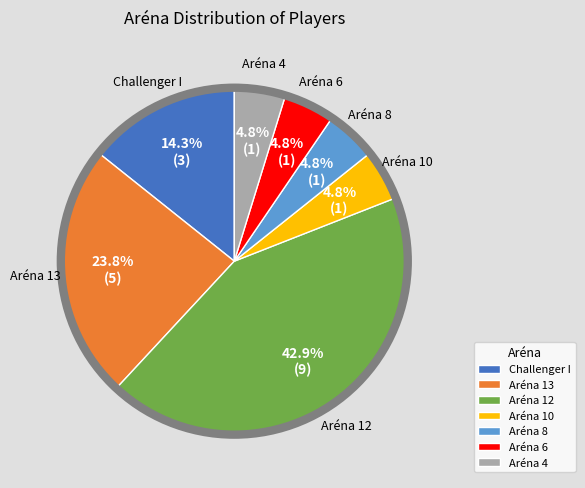

Is the sum of Aréna 4 and Aréna 12 greater than half?

No